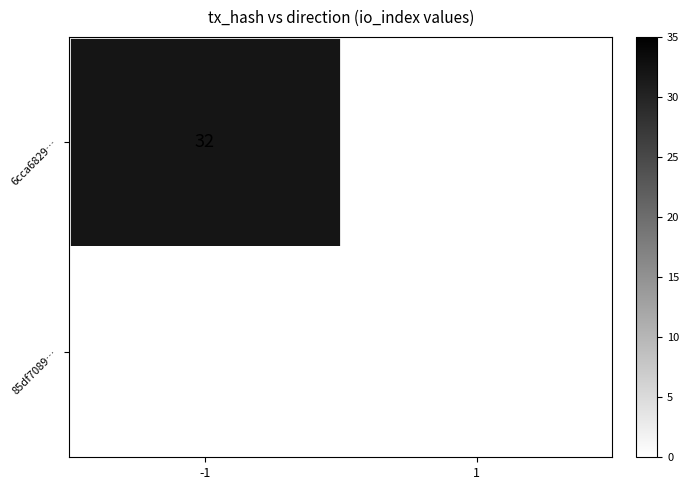

How many series are shown in this chart?

2